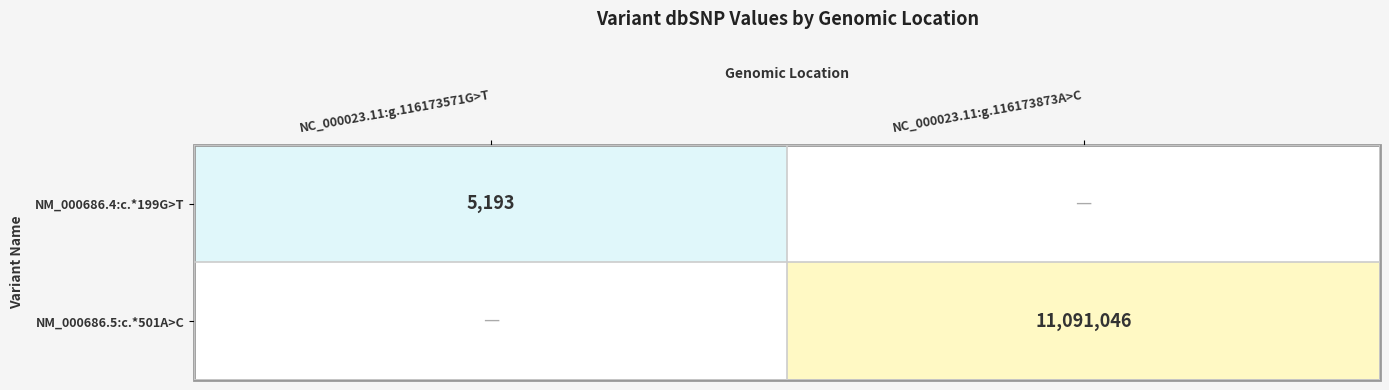

At how many categories does at least one series exceed 2881212?

1